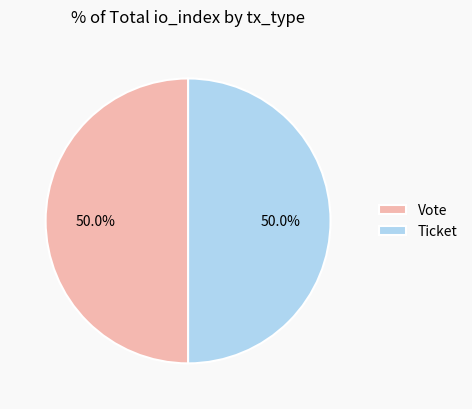

Approximately how many times larger is the value at Vote compared to Ticket?

1.0